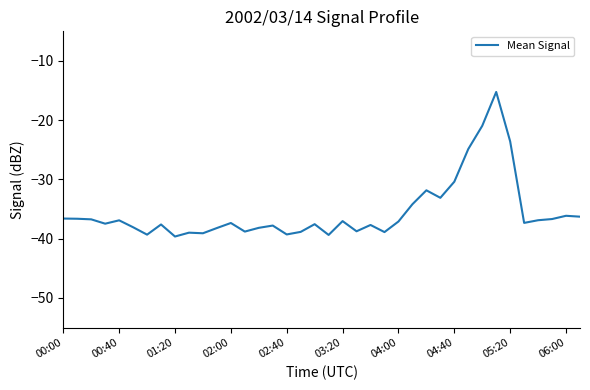

What is the maximum value shown in the chart?

-15.2